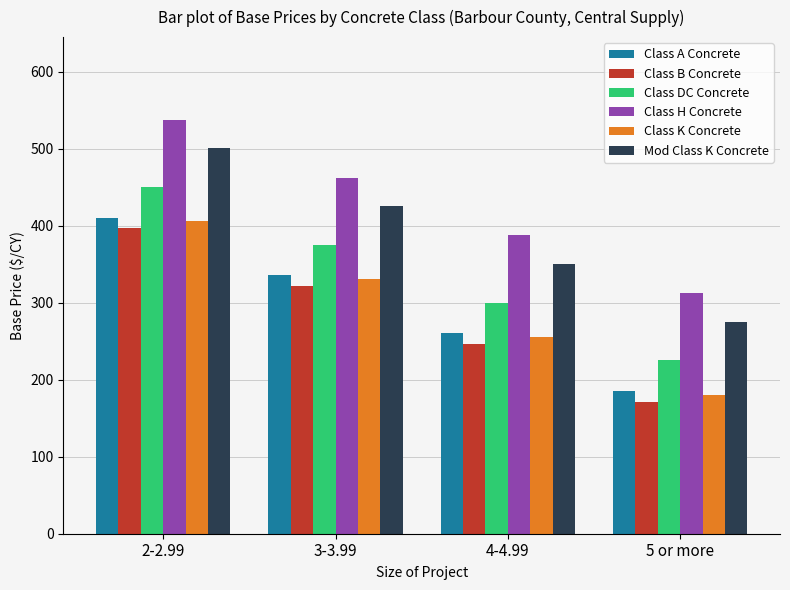

How many bars are there in total?

24